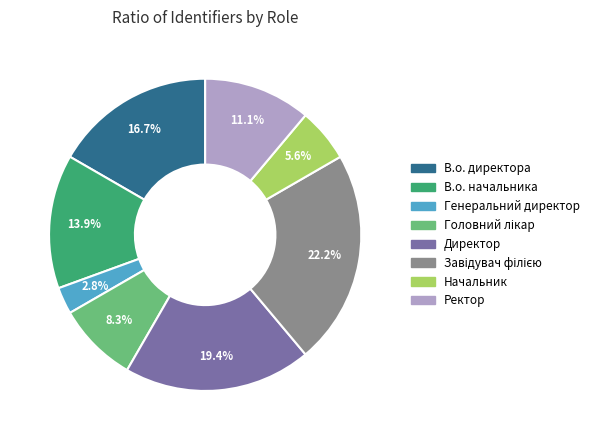

To the nearest percent, what is the difference between the В.о. директора and Начальник slice percentages?

11%